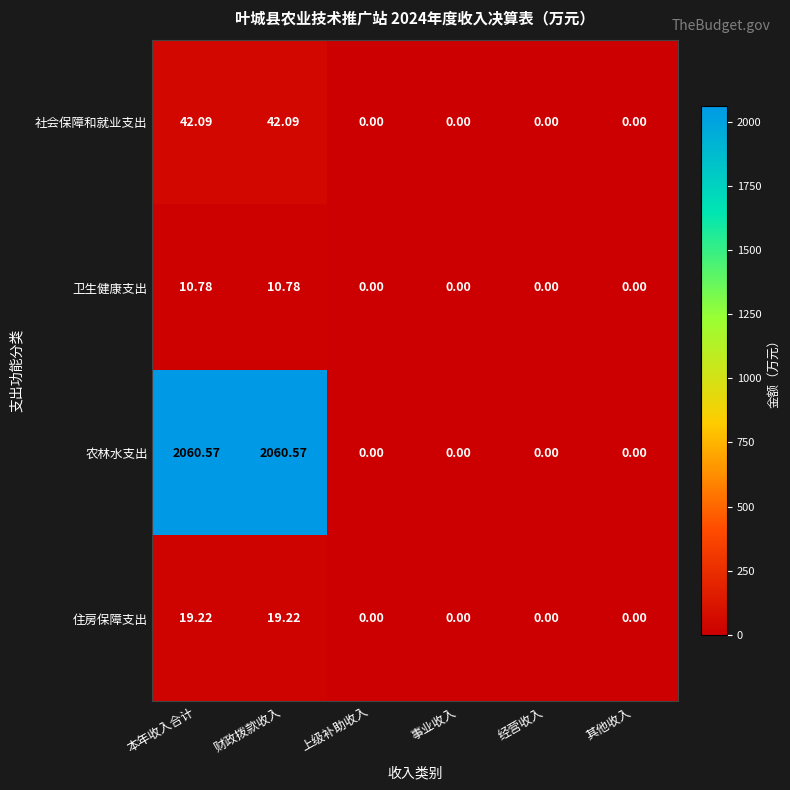

Rank the series at 财政拨款收入 from lowest to highest value.

卫生健康支出, 住房保障支出, 社会保障和就业支出, 农林水支出